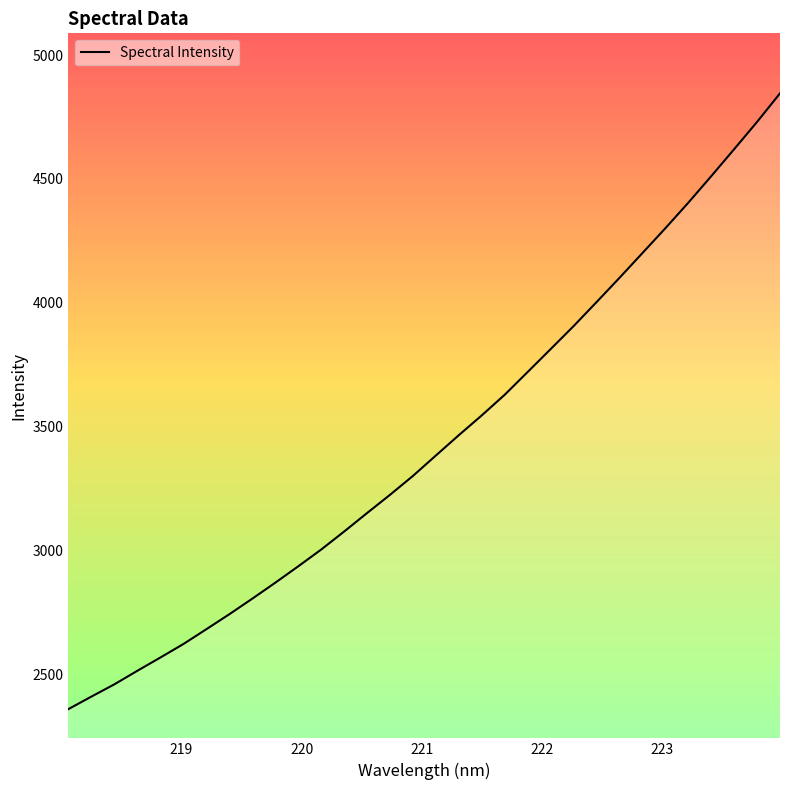

What is the difference between the maximum and minimum values?

2484.6